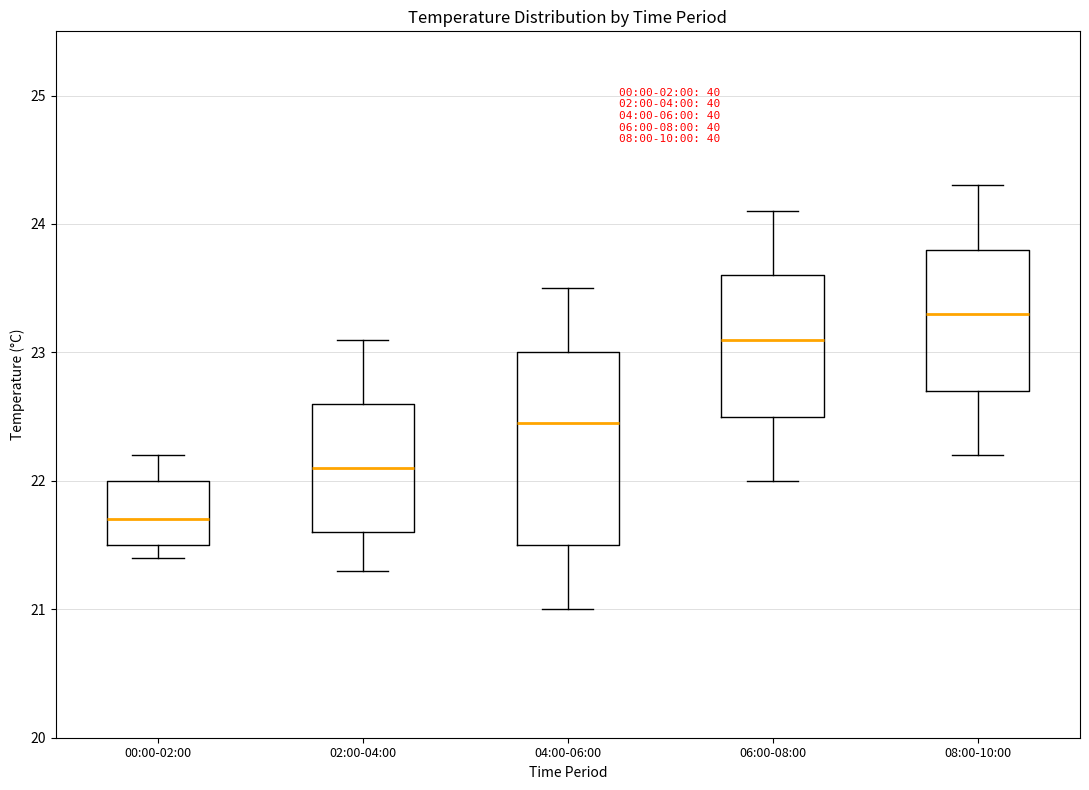

Where does the upper whisker of the box for 02:00-04:00 end on the y-axis? The values are not printed on the chart, so give them approximately, as read against the axis.

23.1